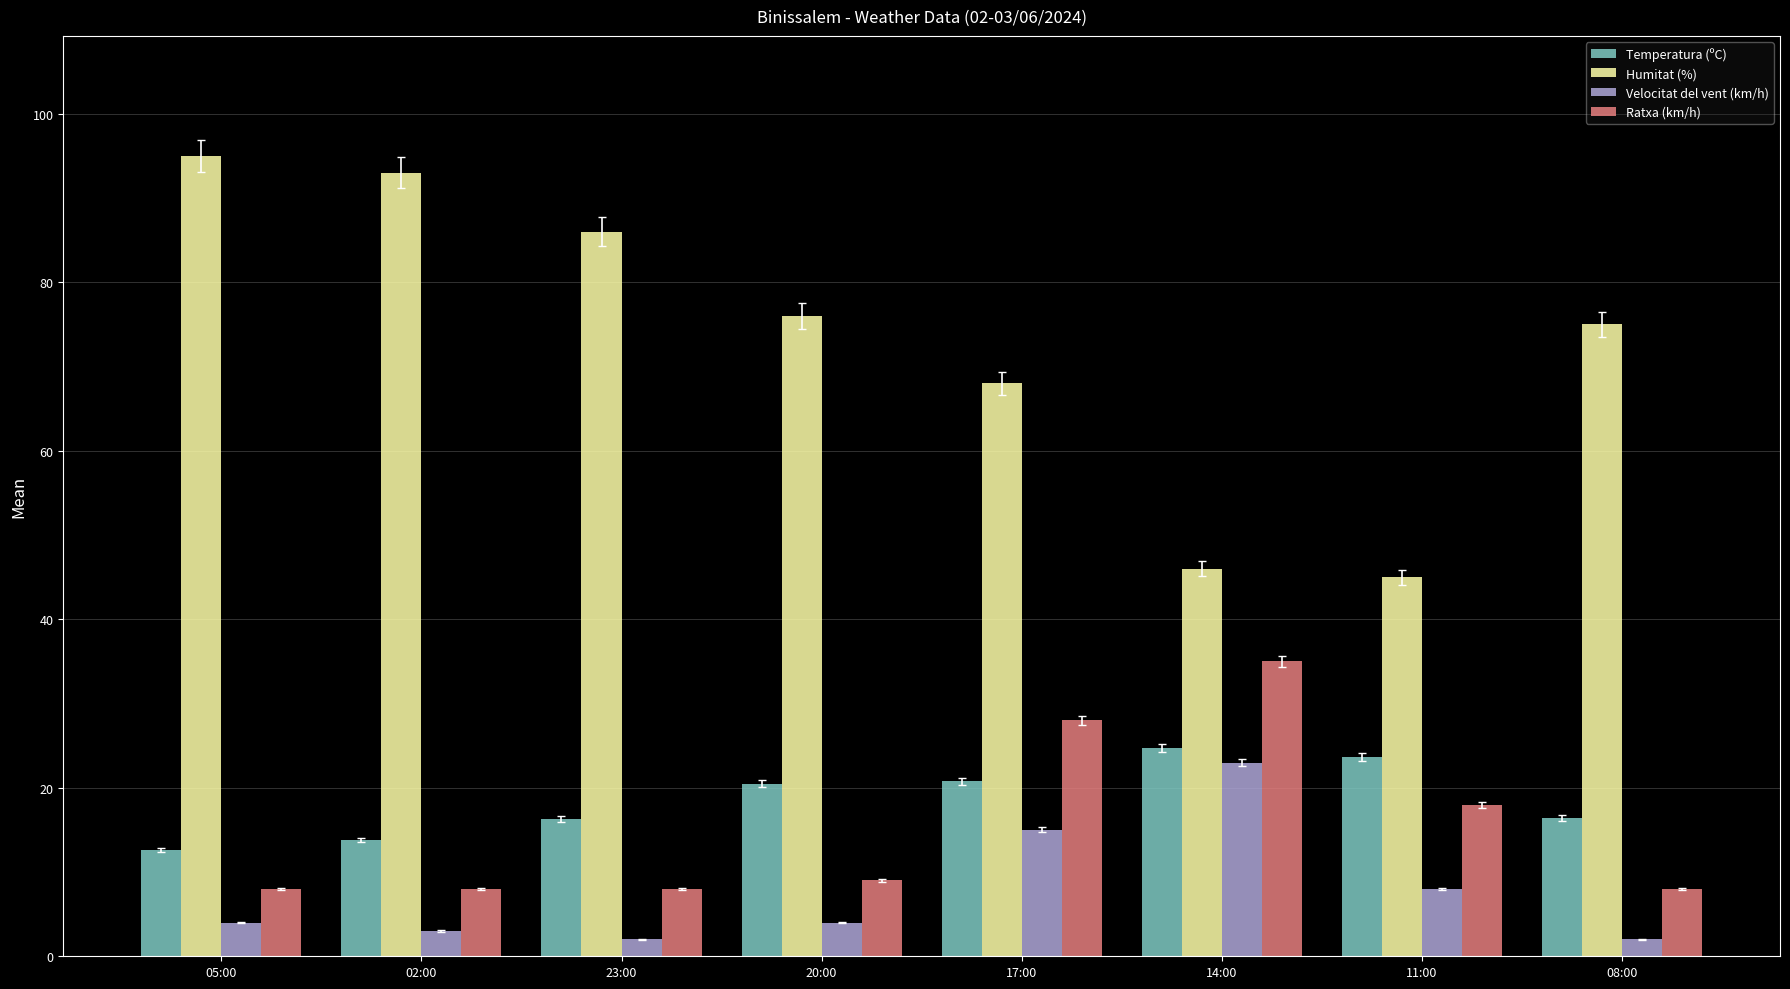

Rank the series by their maximum value, from highest to lowest.

Humitat (%), Ratxa (km/h), Temperatura (ºC), Velocitat del vent (km/h)